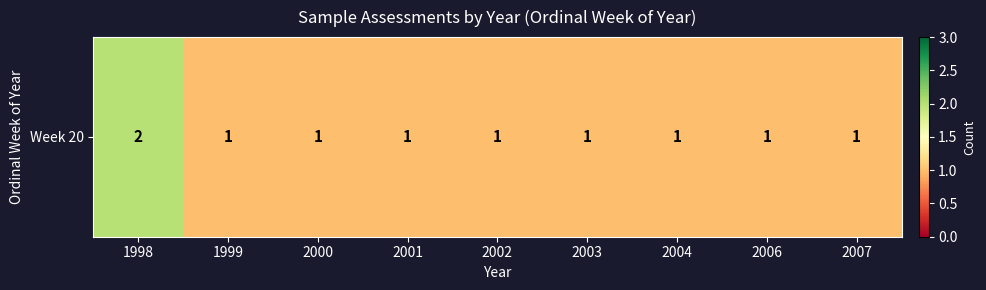

Between 2001 and 2002, which is larger?

2001